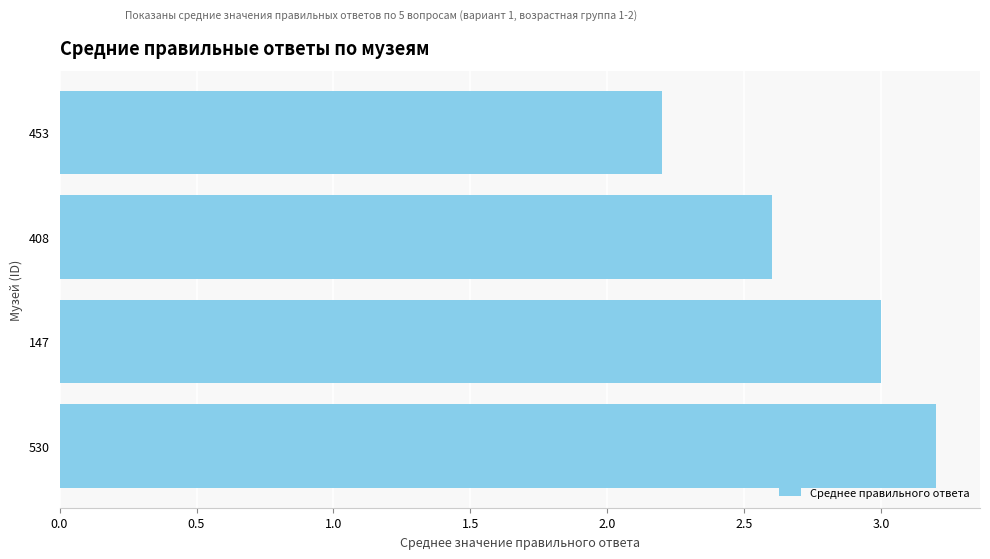

Between 453 and 408, which is larger?

408